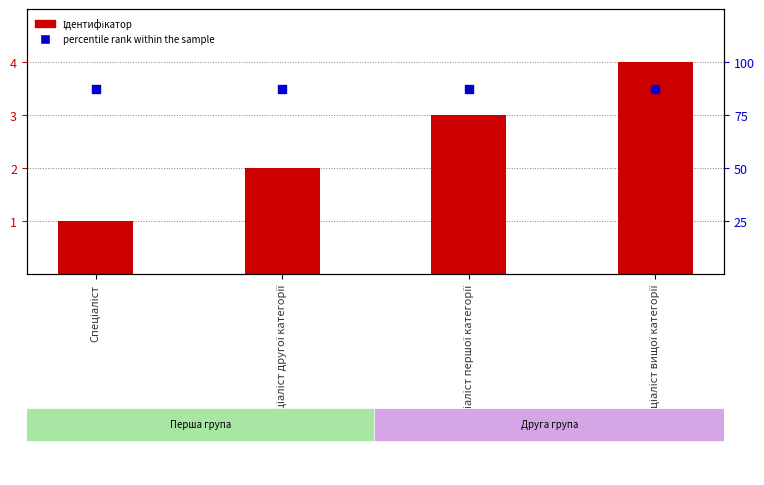

Which series has the largest total across all categories?

percentile rank within the sample